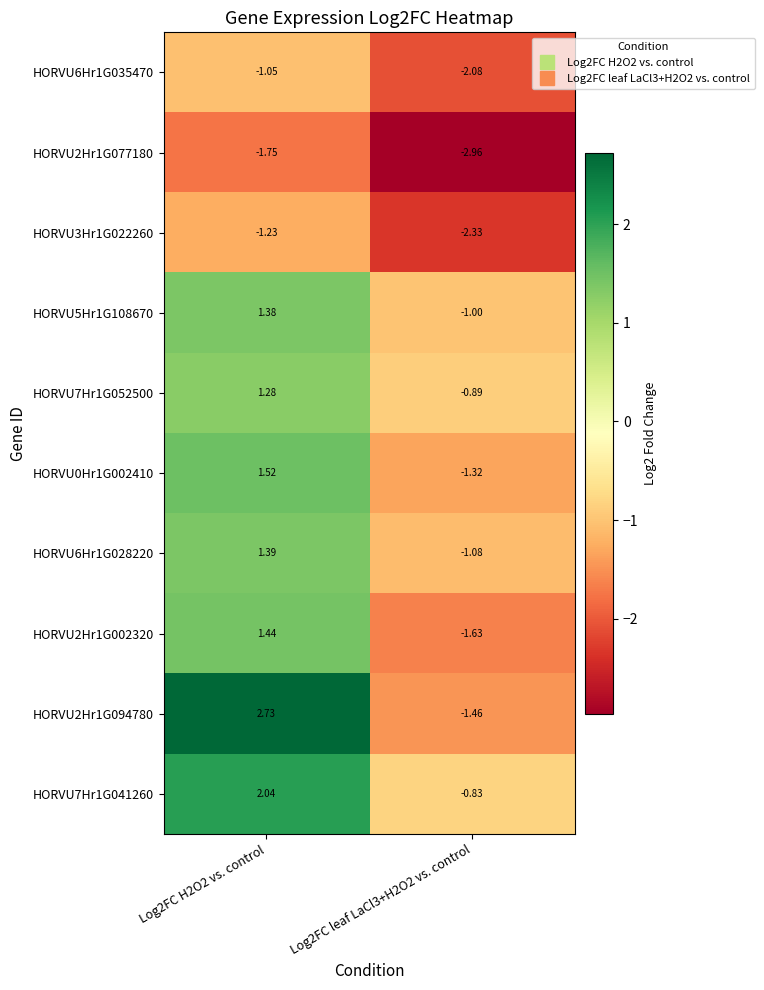

Is the value of HORVU6Hr1G028220 at Log2FC leaf LaCl3+H2O2 vs. control greater than the value of HORVU7Hr1G041260 at Log2FC H2O2 vs. control?

No